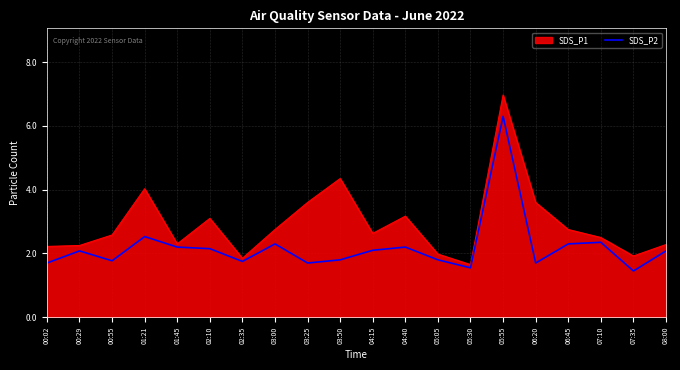

What is the highest value of the SDS_P1 series?

7.0